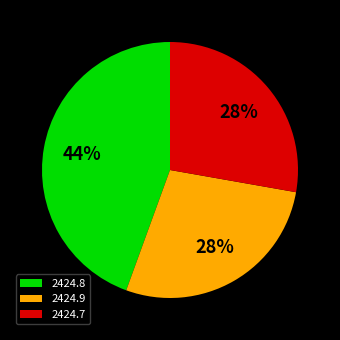

To the nearest percent, what is the average slice percentage?

33%